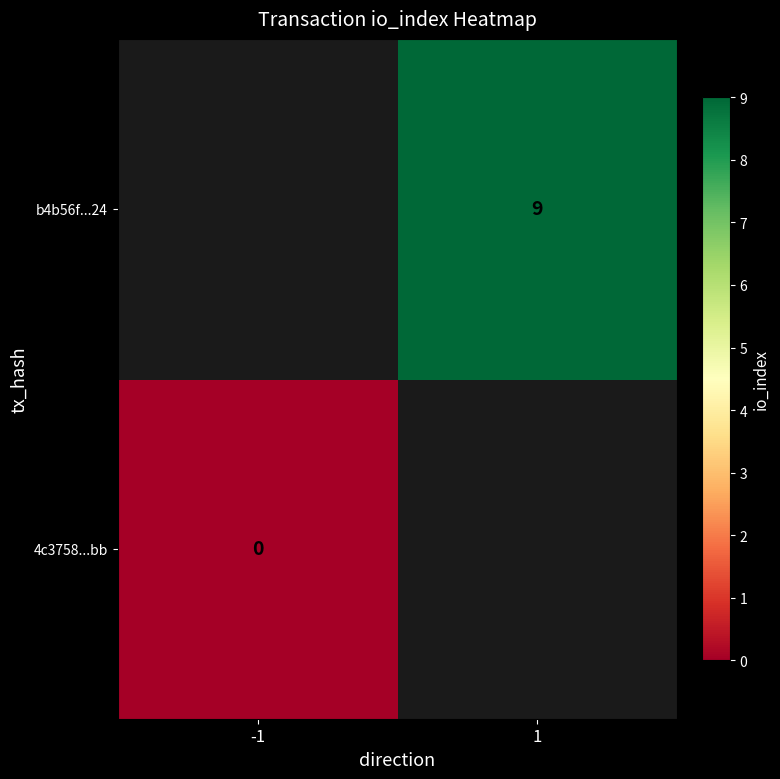

Is it true that b4b56f...24 equals 13 at 1?

False